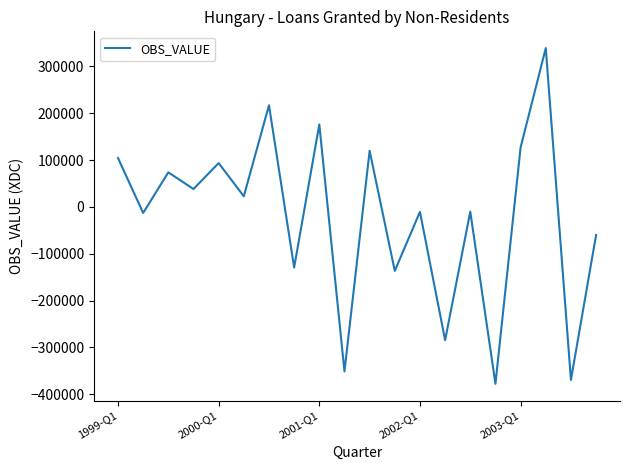

What is the difference between the maximum and minimum values?

716641